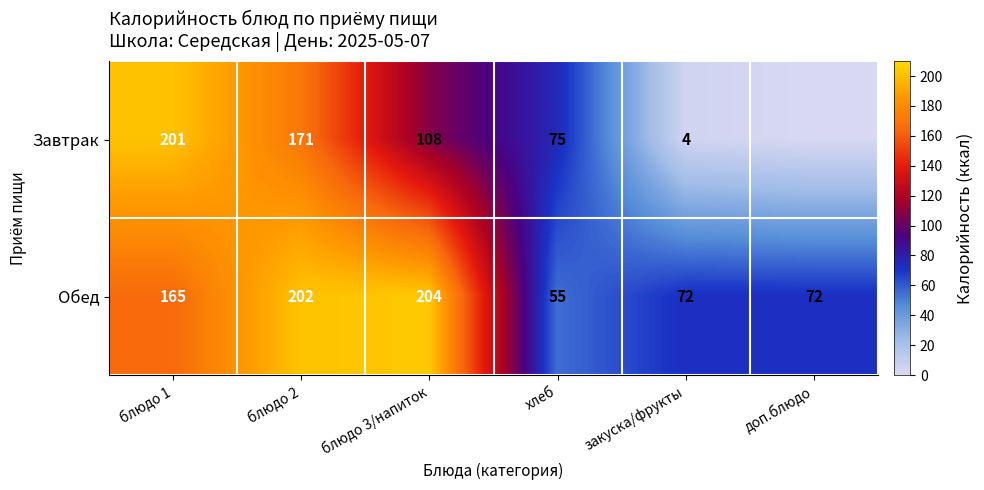

The Обед series shows 72 at доп.блюдо. True or false?

True